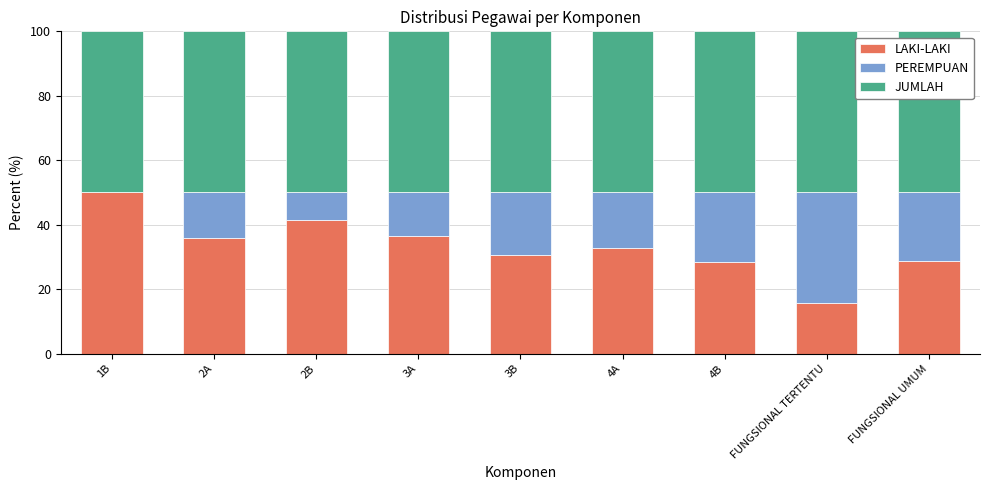

Which category has the highest value in the LAKI-LAKI series?

1B